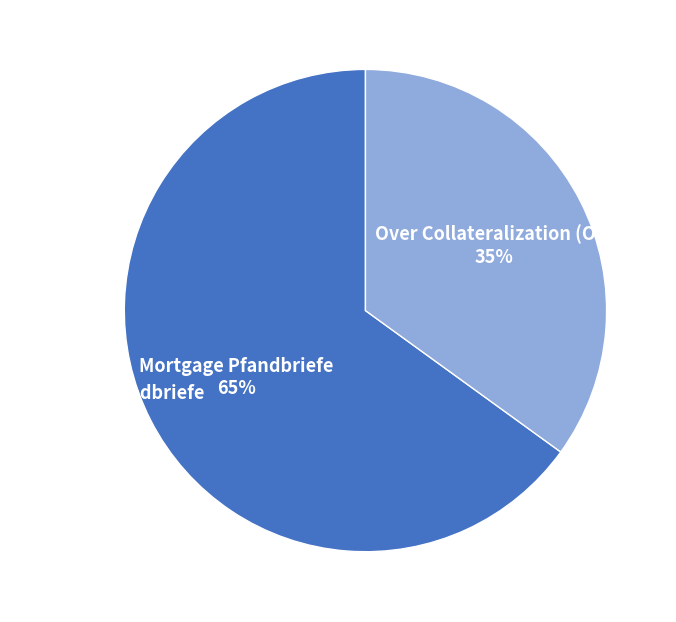

To the nearest percent, what is the difference between the Over Collateralization (OC) and Mortgage Pfandbriefe slice percentages?

30%